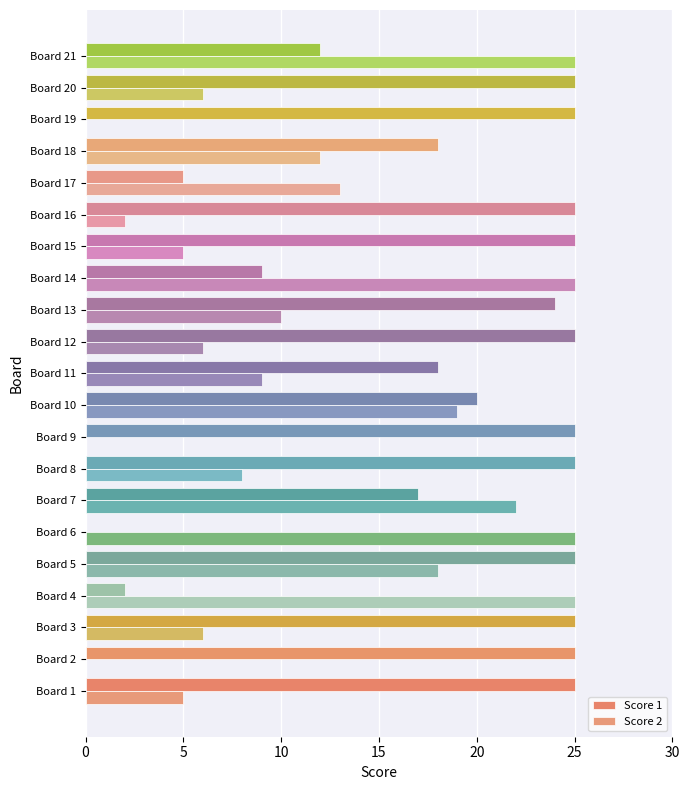

At which label is Score 1 closest to 12?

Board 21